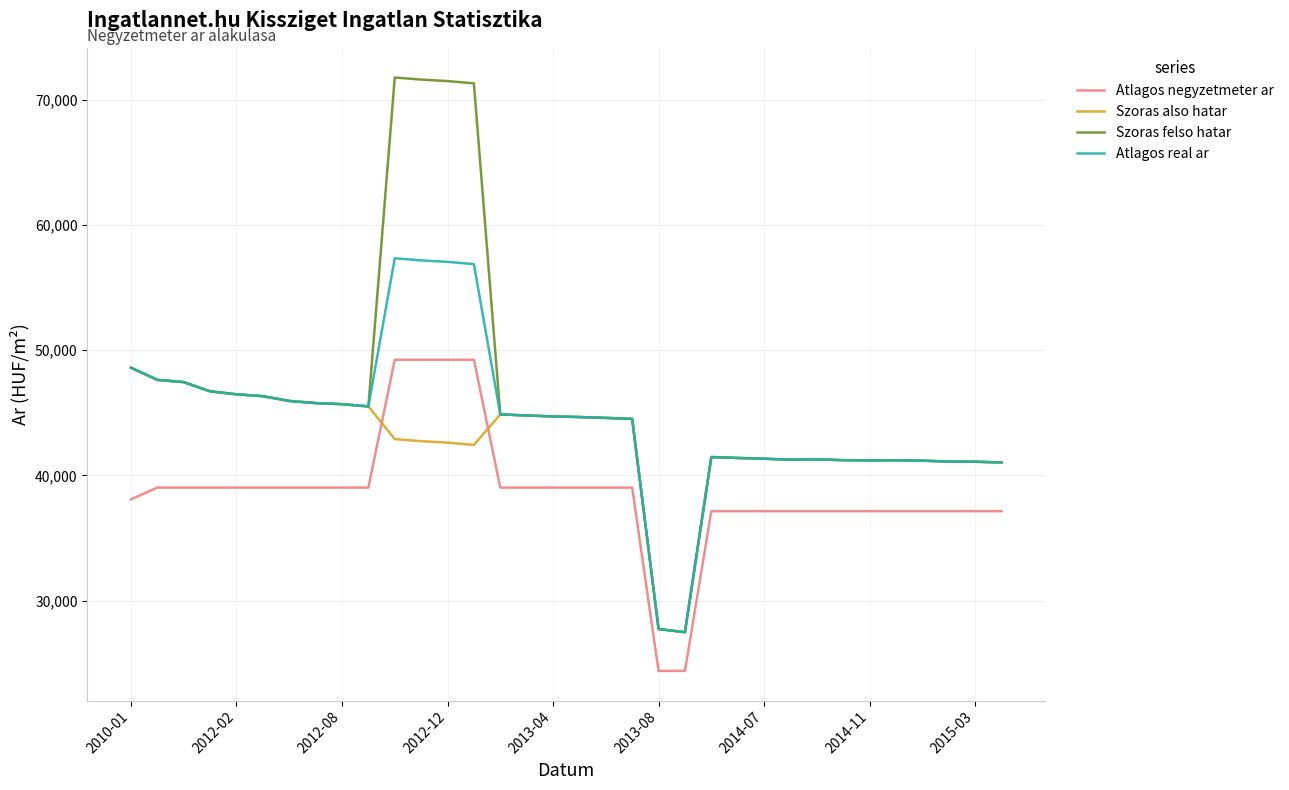

Which series has the widest spread of values?

Szoras felso hatar